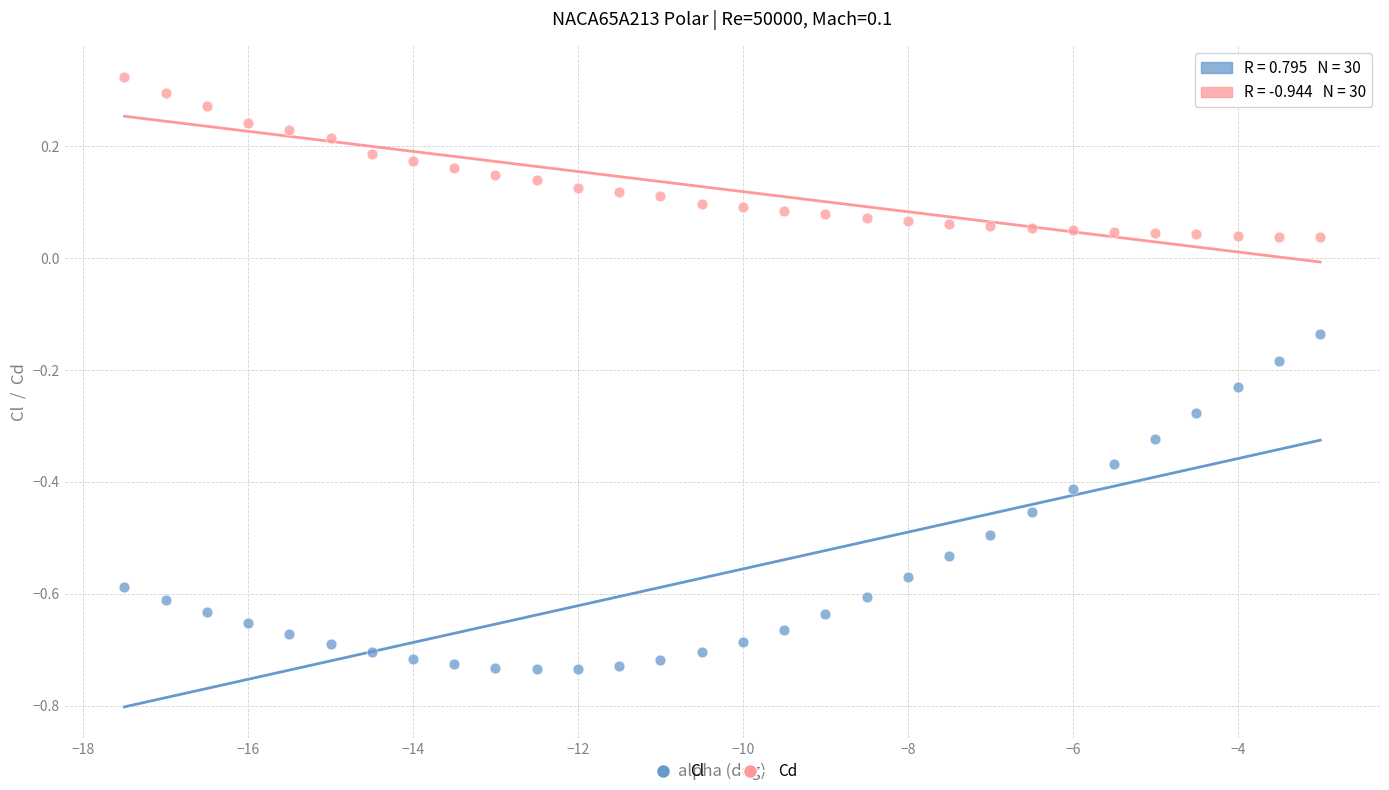

Across all data points, what is the range of X values (max minus min)?

14.5